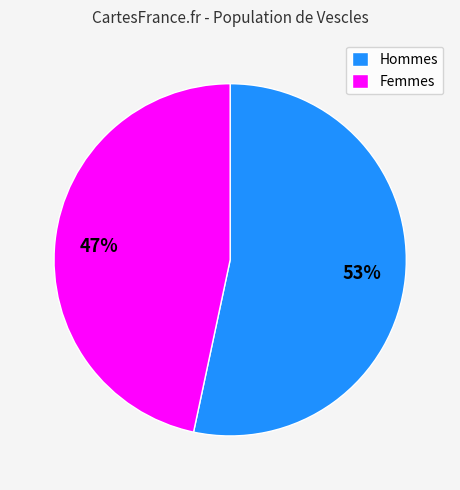

What percentage is the Femmes slice, to the nearest percent?

47%